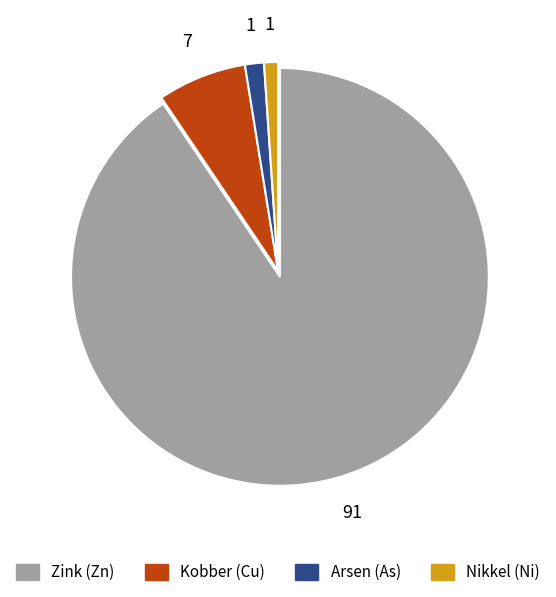

Does any single category account for the majority?

Yes